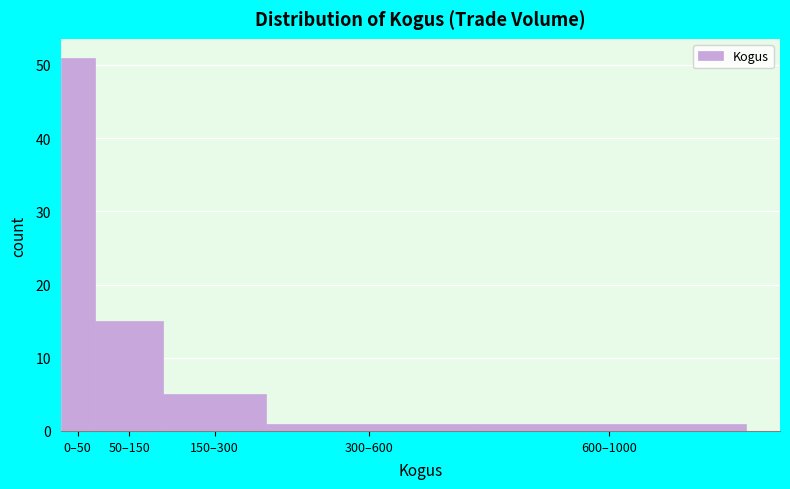

Reading left to right, extract all data points from this chart.

0–50=51	50–150=15	150–300=5	300–600=1	600–1000=1